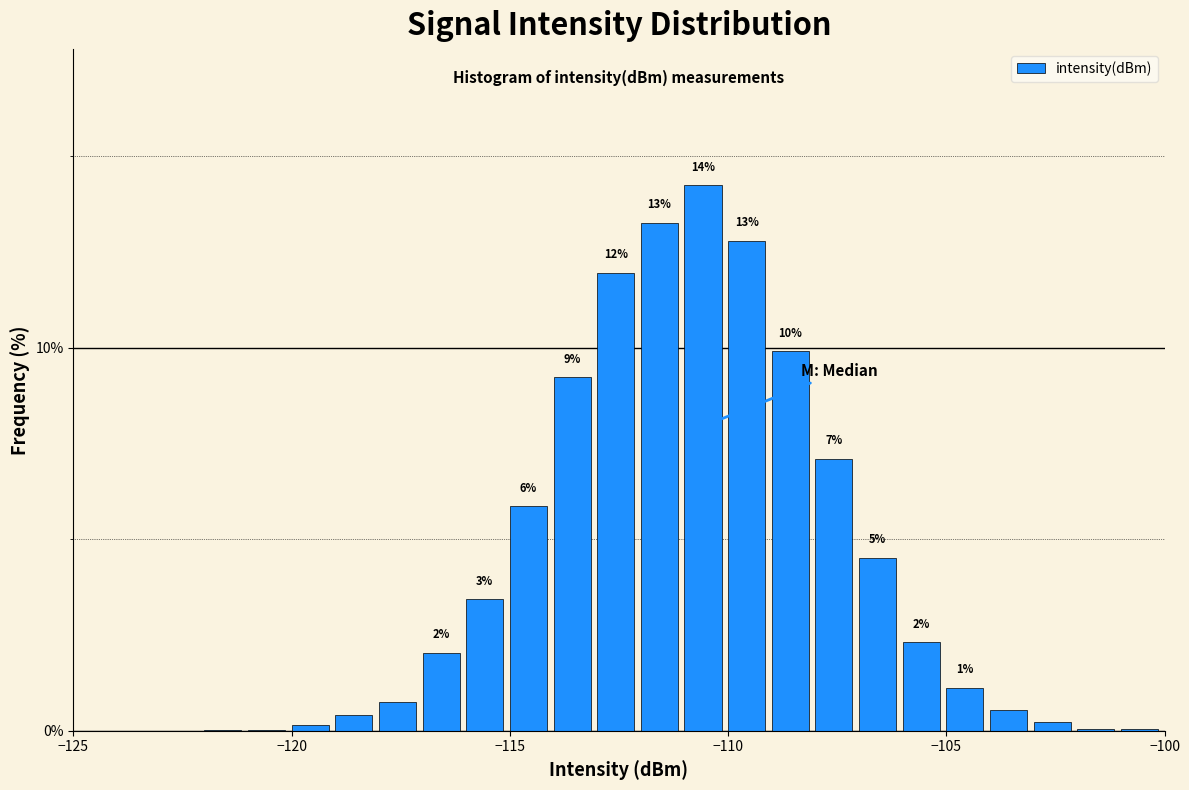

Around what value on the x-axis is the tallest bar? Give the approximate position of its centre, as read against the axis.

-110.5